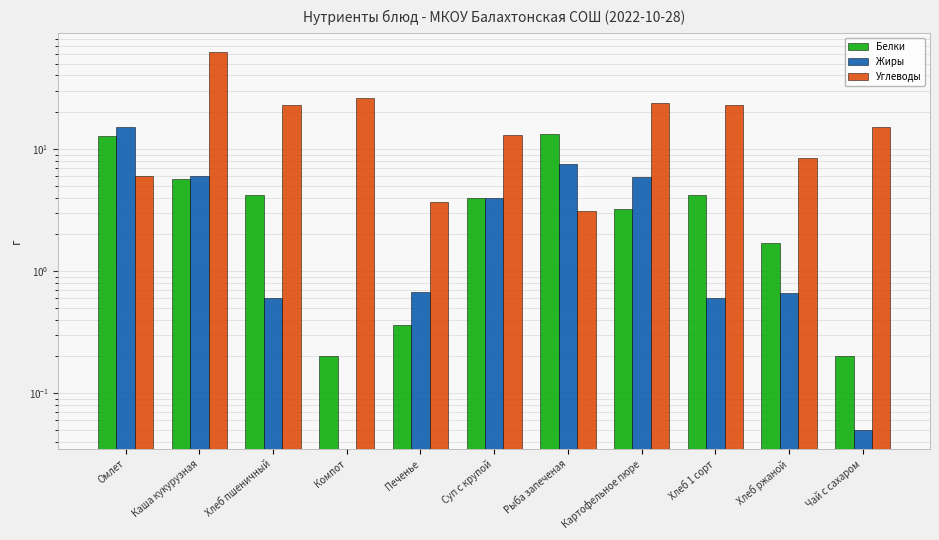

What position from the right is Суп с крупой?

6